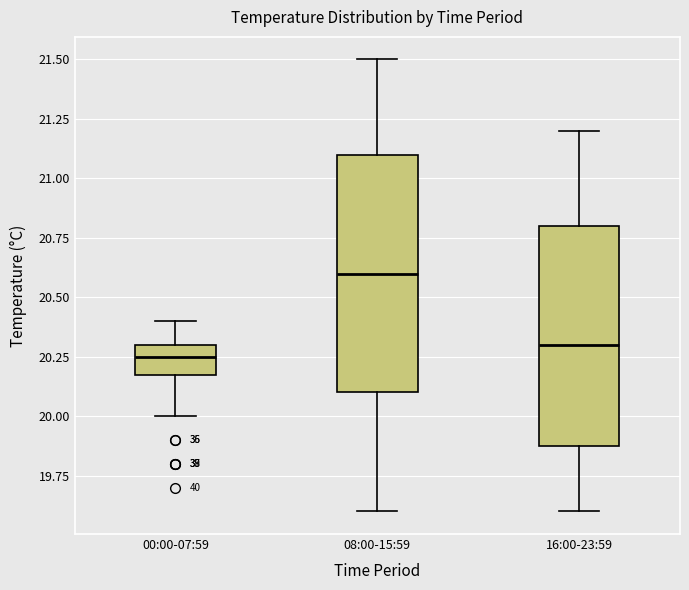

Comparing the boxes themselves (not the whiskers), which one is the tallest?

08:00-15:59